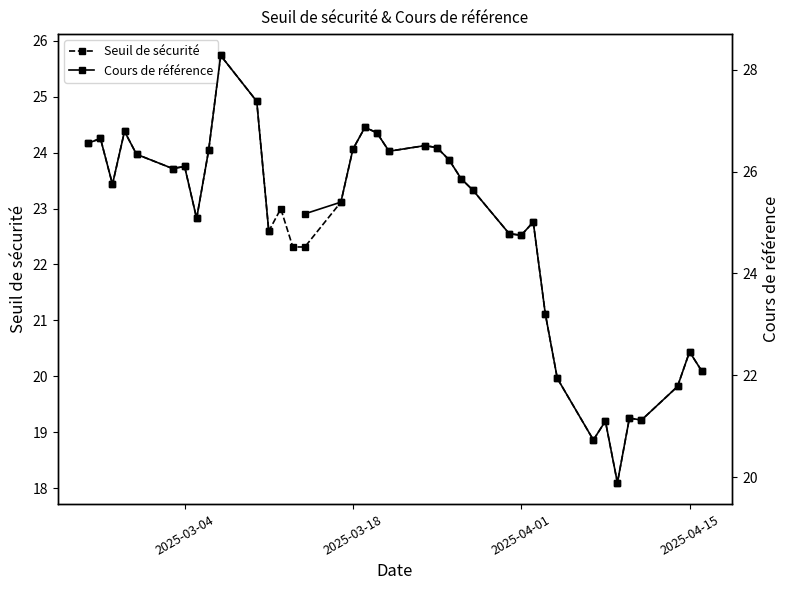

True or false: Cours de référence and Seuil de sécurité cross at least once.

False